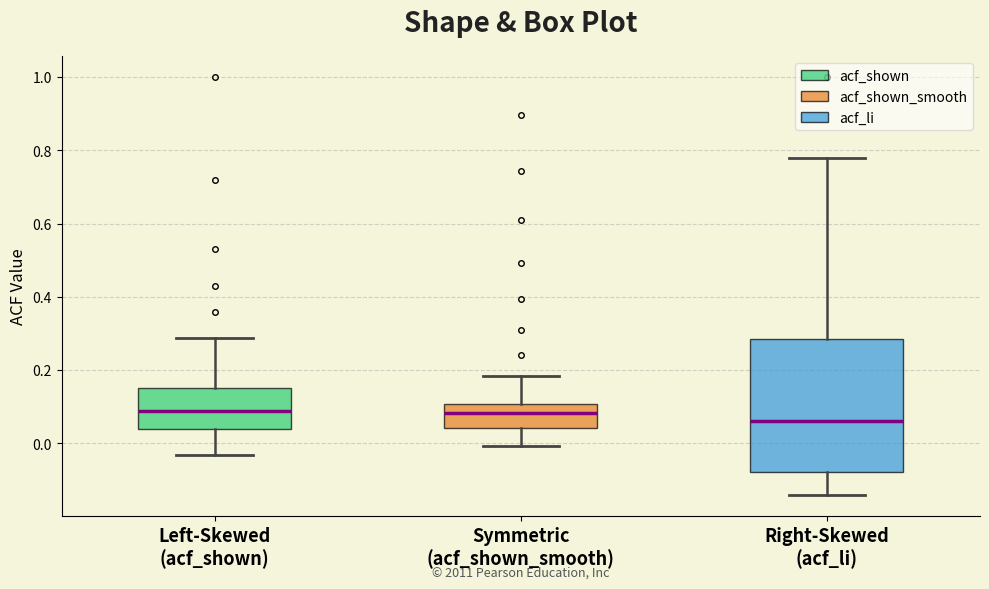

Comparing the boxes themselves (not the whiskers), which one is the tallest?

Right-Skewed (acf_li)